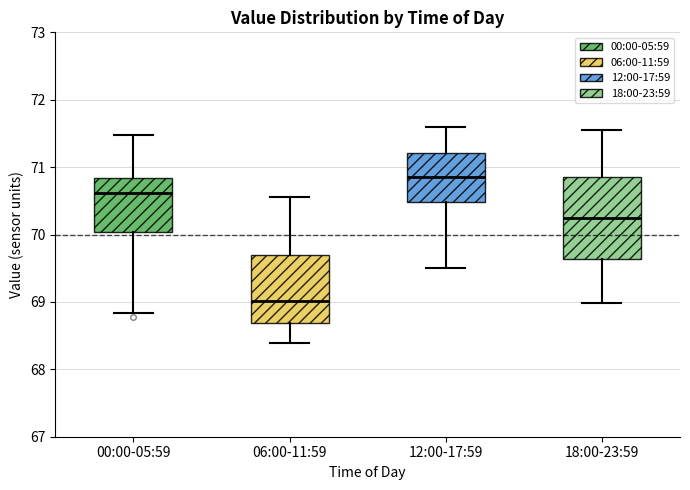

Reading left to right, transcribe this box plot: for each box, give where its median line is, the range the box spans, and where its two whiskers end, as read against the y-axis. The values are not printed on the chart, so give them approximately, as read against the axis.

00:00-05:59: median 70.6, box 70.0 to 70.8, whiskers 68.8 to 71.5
06:00-11:59: median 69.0, box 68.7 to 69.7, whiskers 68.4 to 70.6
12:00-17:59: median 70.9, box 70.5 to 71.2, whiskers 69.5 to 71.6
18:00-23:59: median 70.3, box 69.6 to 70.9, whiskers 69.0 to 71.6